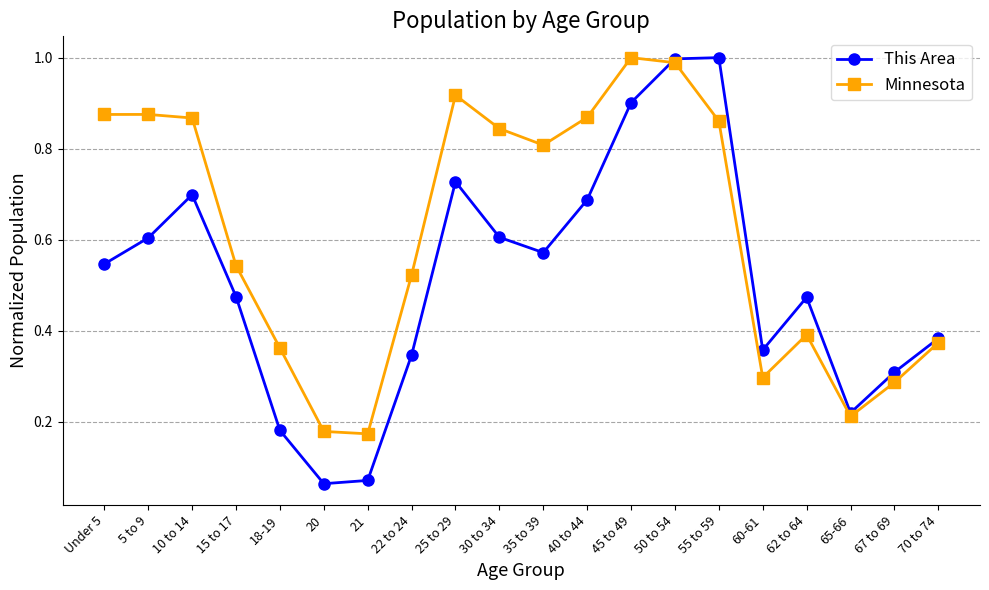

The value of Minnesota at 70 to 74 is 0.4. True or false?

True